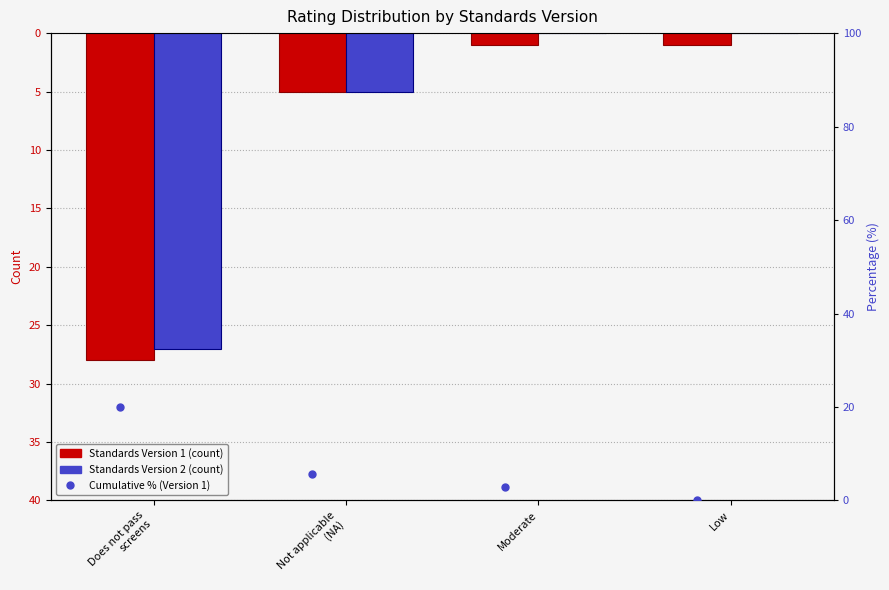

Which series changed the most between Does not pass
screens and Low?

Standards Version 1